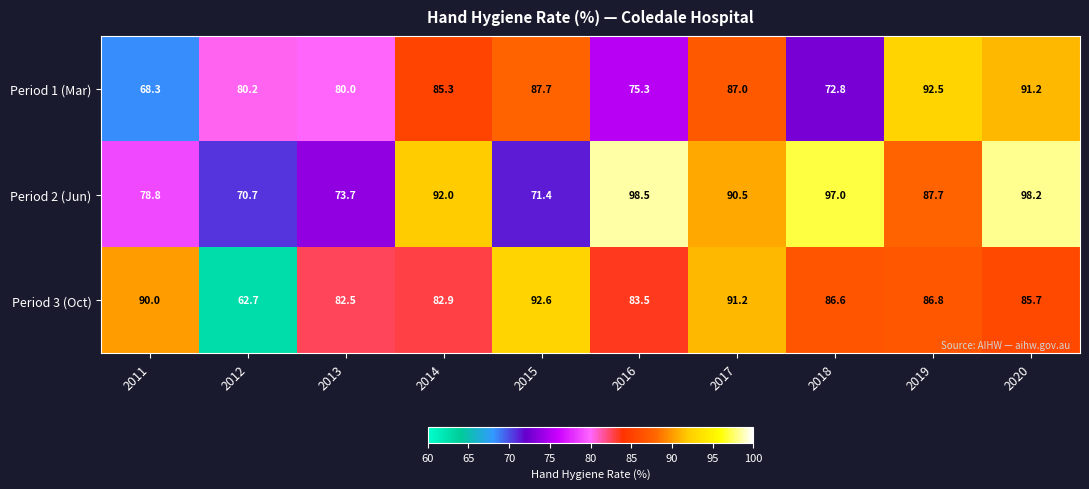

What is the difference between the Period 3 (Oct) values at 2011 and 2012?

27.3